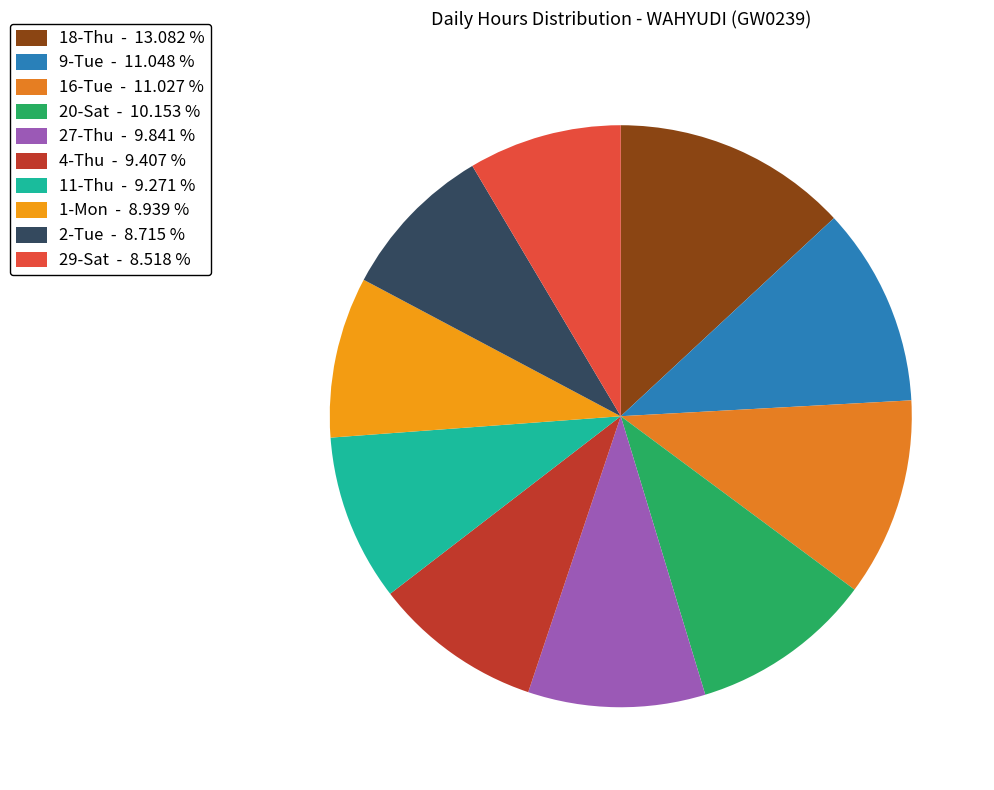

How many segments does this pie chart have?

10